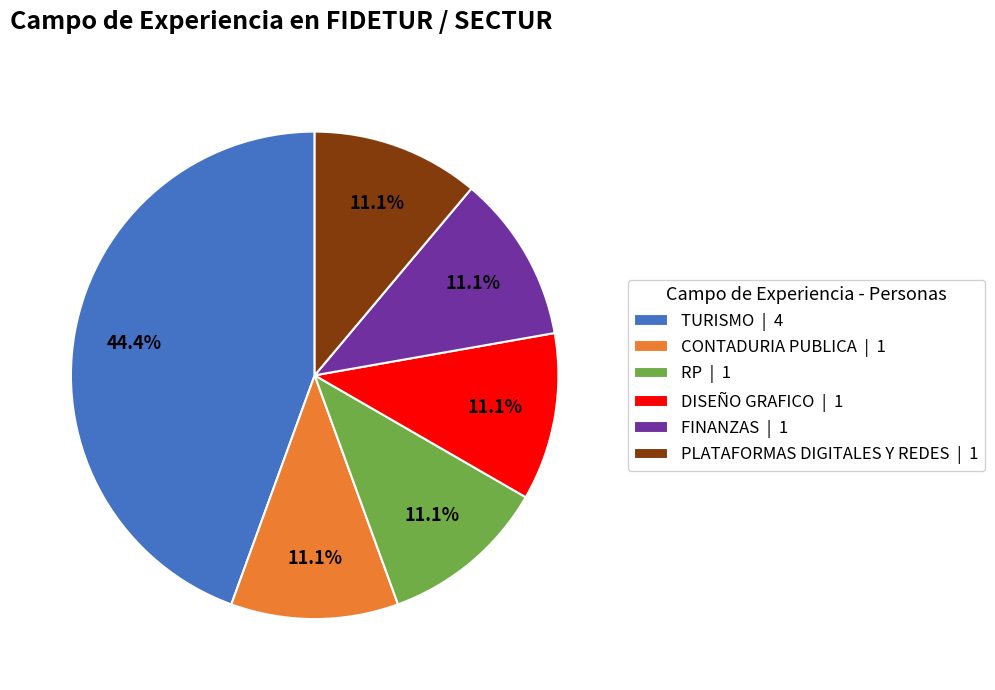

What is the ratio of the value at RP | 1 to the value at DISEÑO GRAFICO | 1?

1.0